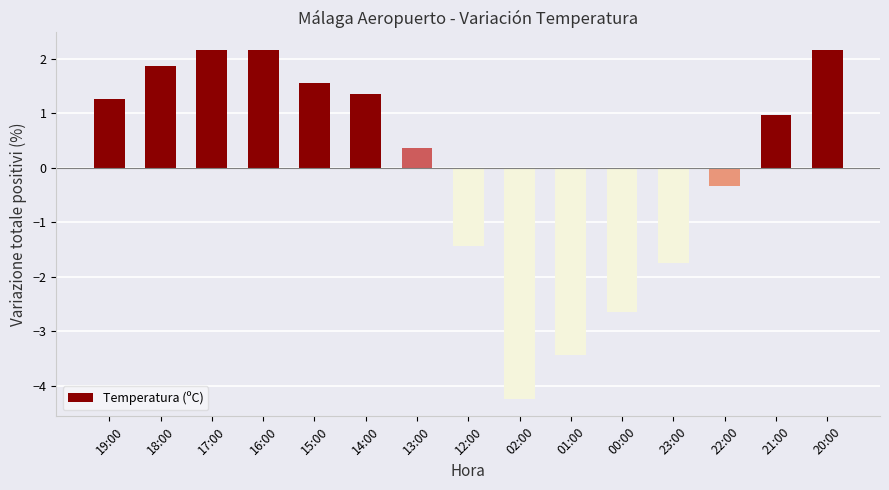

The value at 00:00 is -2.6. True or false?

True